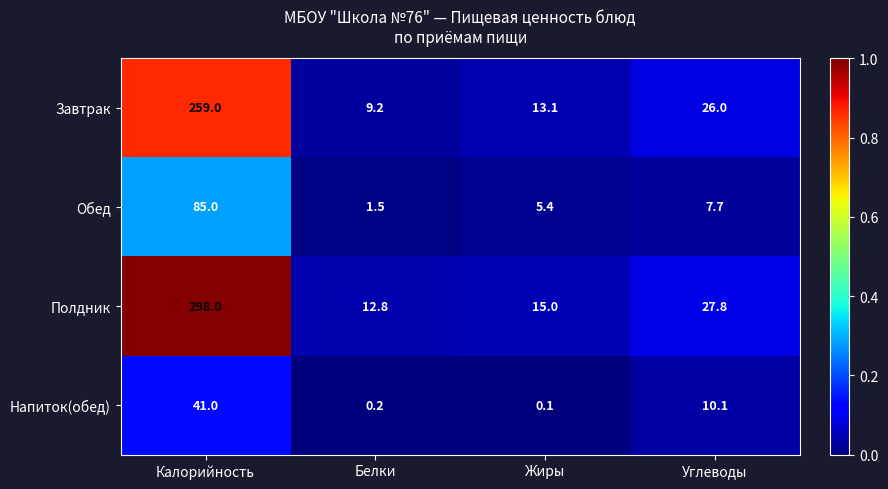

The Полдник series shows 12.8 at Белки. True or false?

True